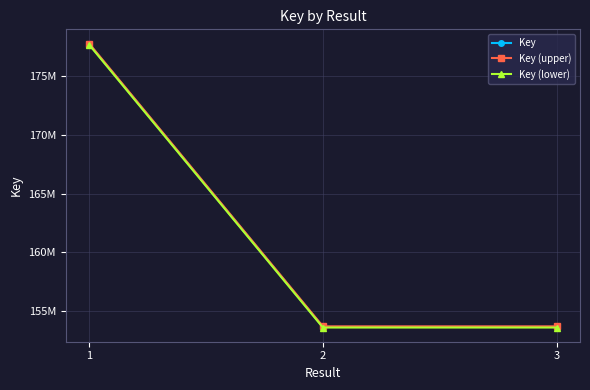

What is the value of the Key point at the 3rd from the left?

153628186.0